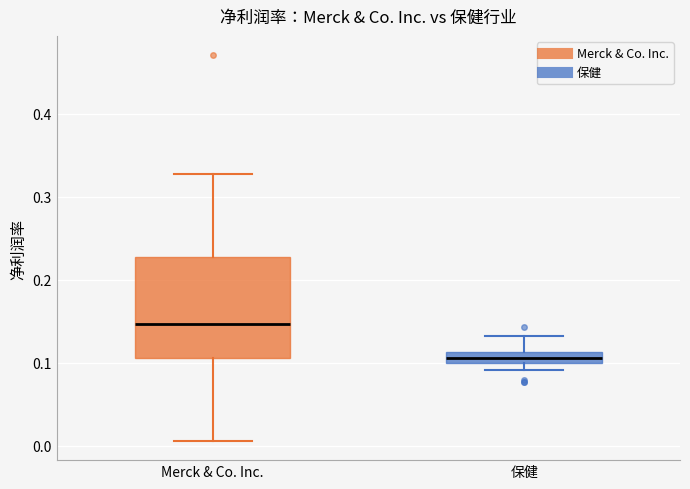

Where does the median line of the box for Merck & Co. Inc. sit on the y-axis? The values are not printed on the chart, so give them approximately, as read against the axis.

0.15